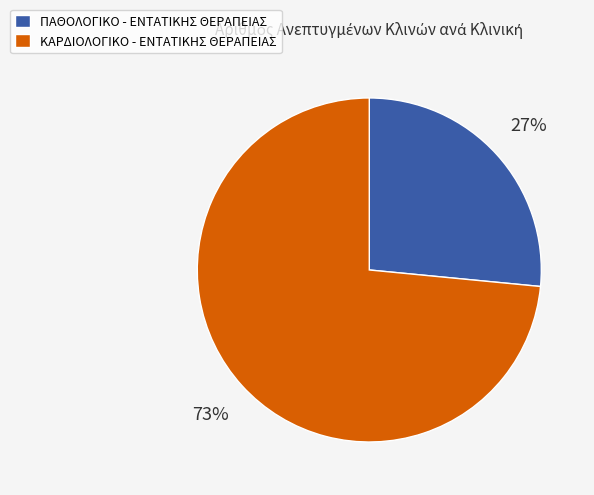

Which category has the smallest portion of the pie?

ΠΑΘΟΛΟΓΙΚΟ - ΕΝΤΑΤΙΚΗΣ ΘΕΡΑΠΕΙΑΣ